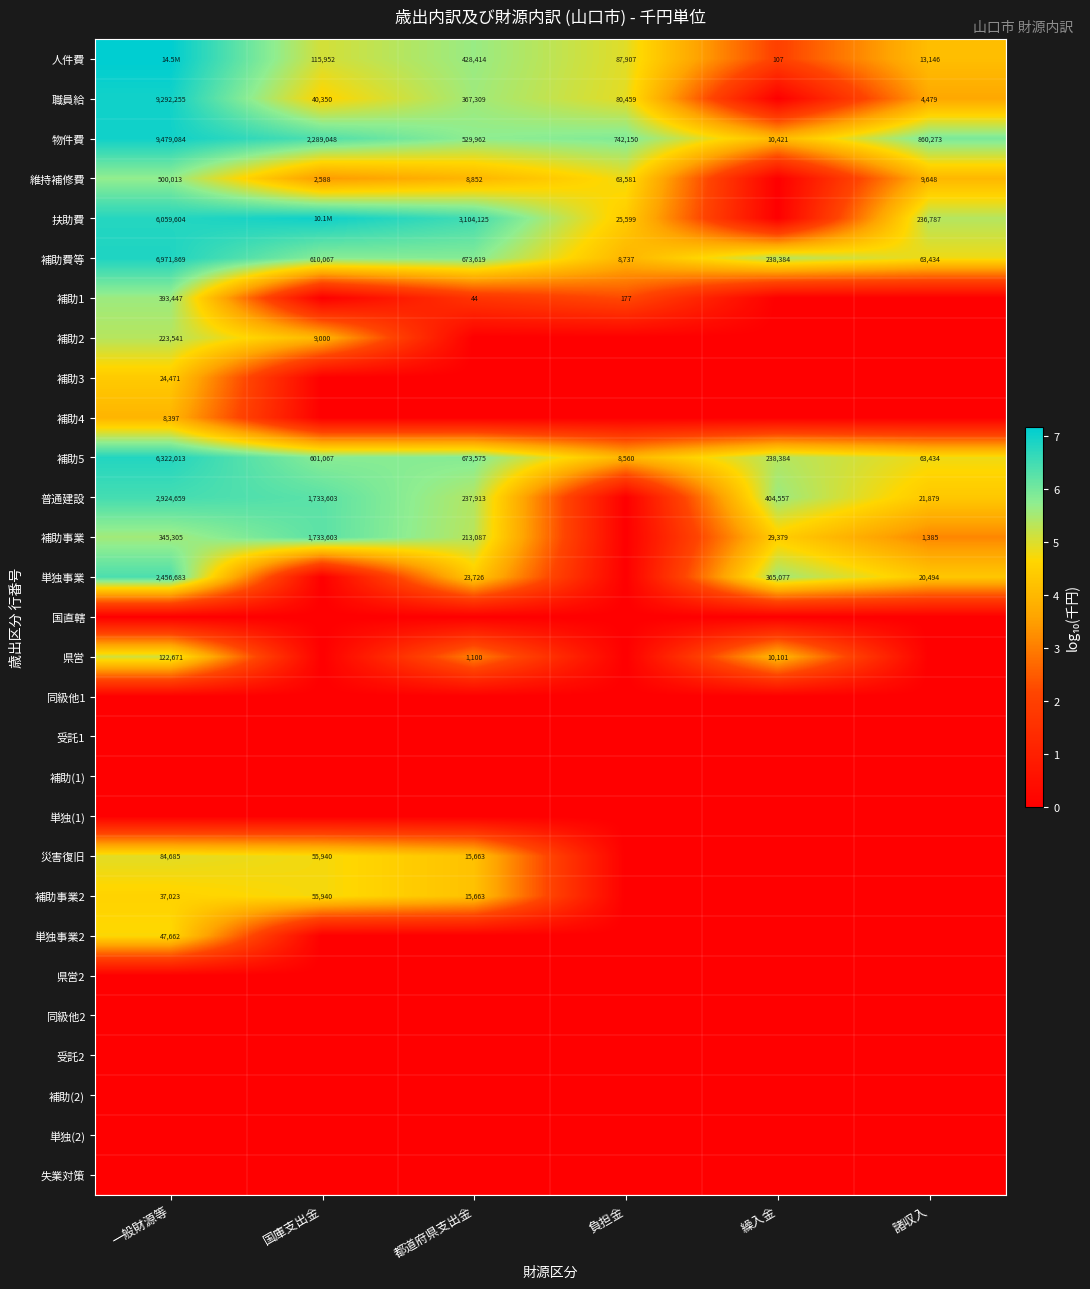

Which category has the lowest value across all series?

繰入金